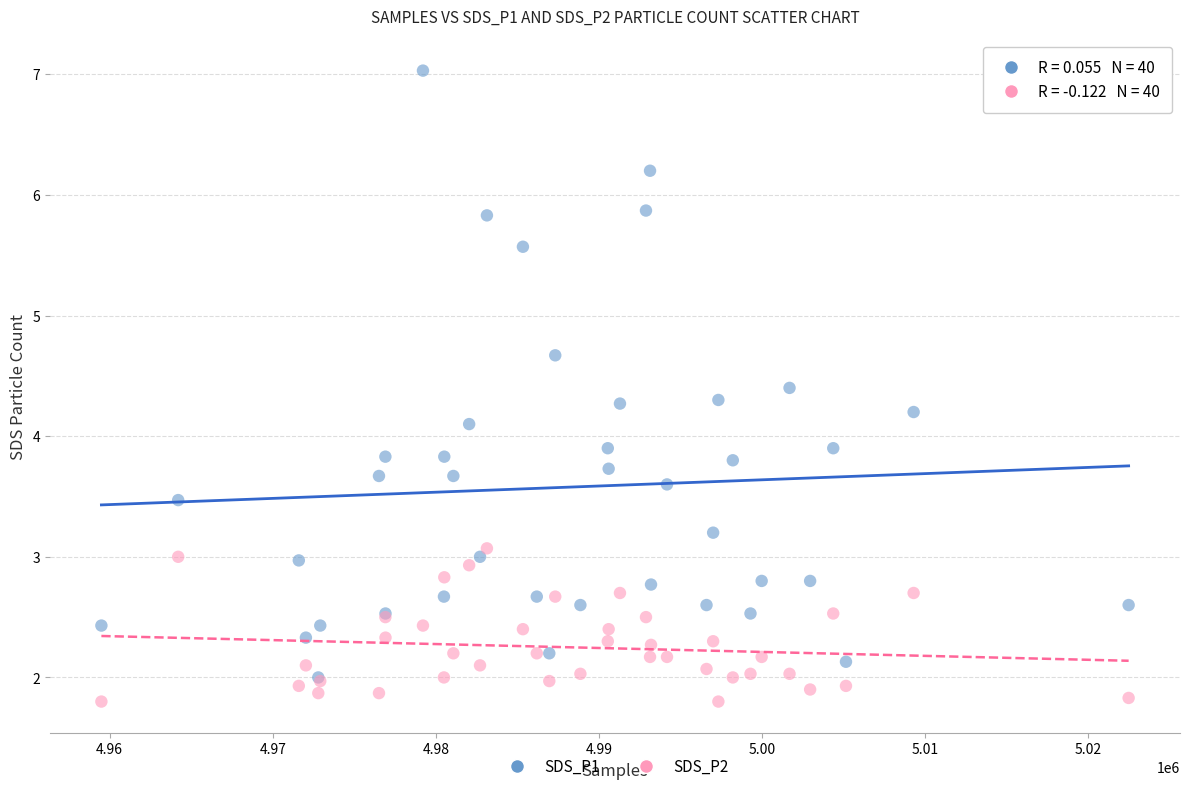

Which series reaches the maximum Y coordinate?

SDS_P1